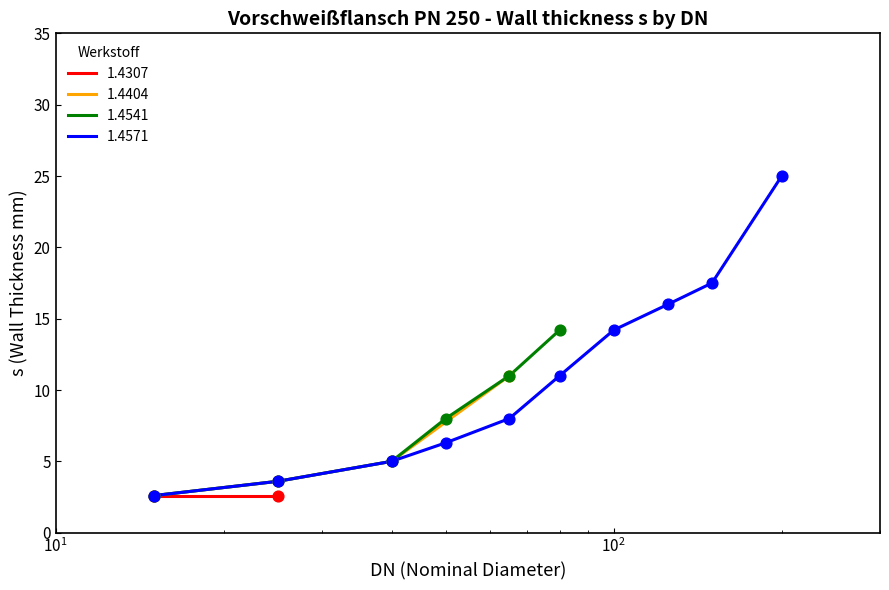

What is the lowest value of the 1.4571 series?

2.6